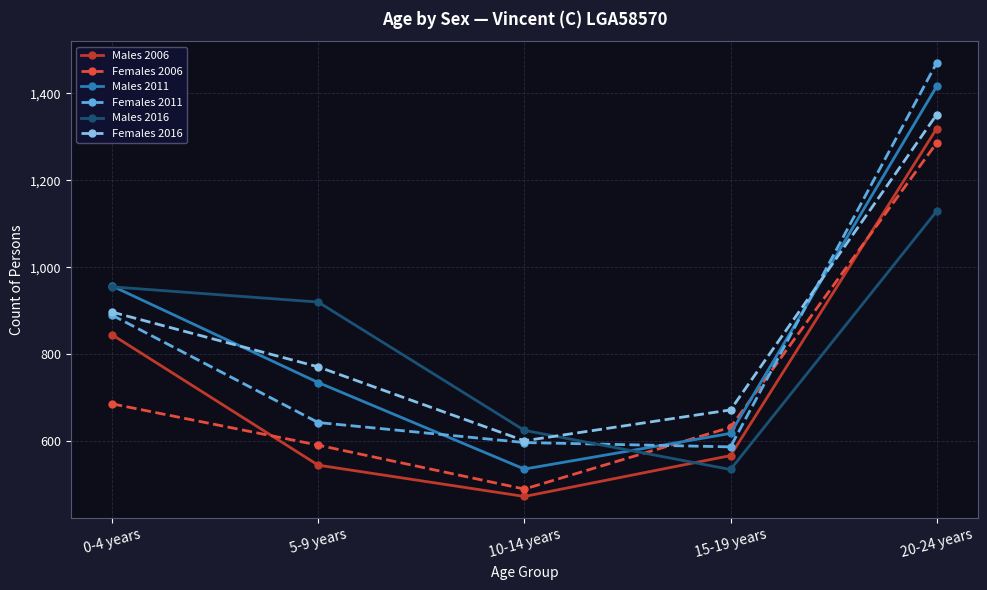

What is the average value of the Females 2016 series?

858